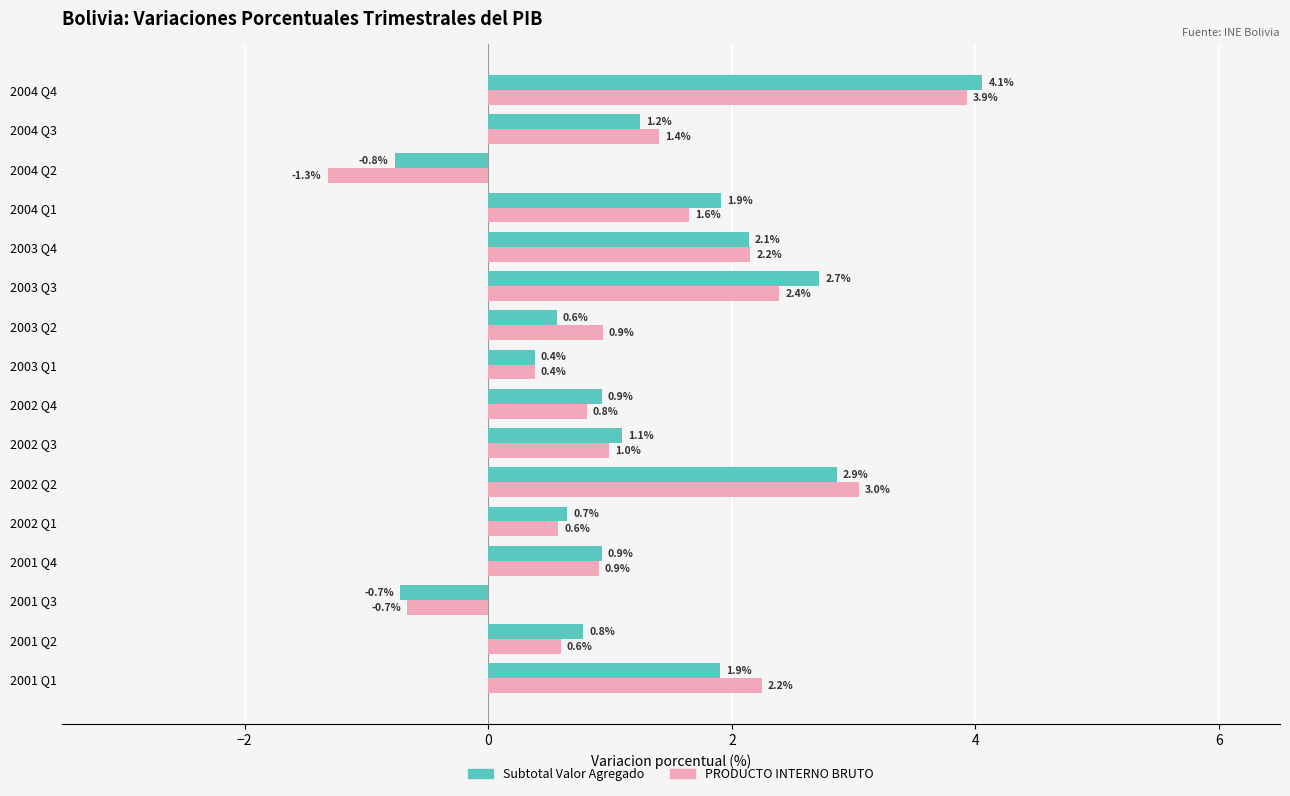

At how many categories does at least one series exceed 0?

14